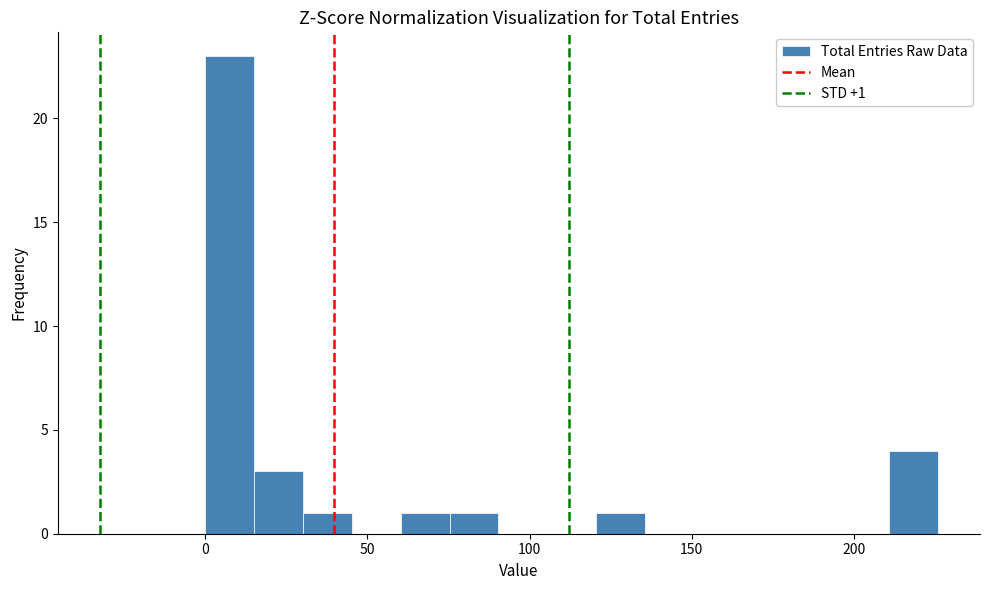

Read against the x-axis, roughly where is the centre of the tallest bar?

10